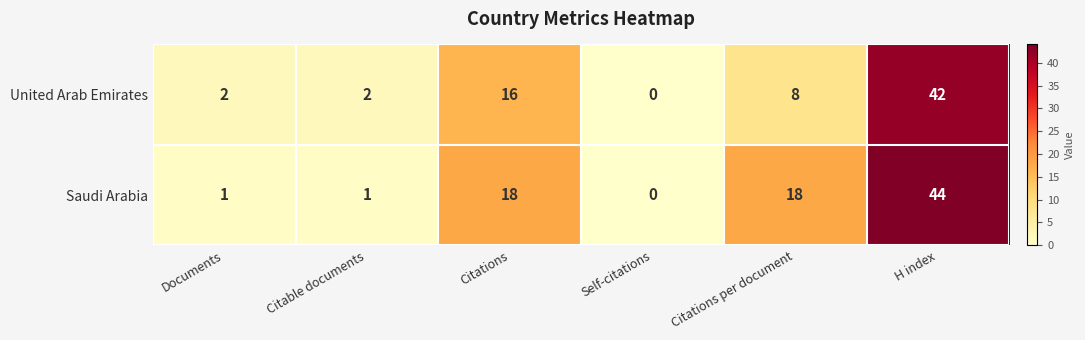

What is the difference between the Saudi Arabia values at Citations and Documents?

17